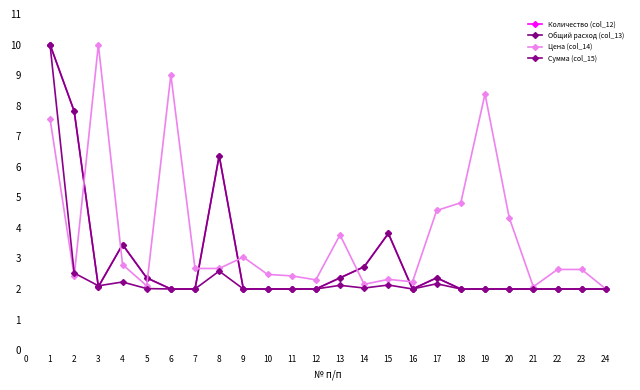

At which category does Количество (col_12) reach its first local valley?

3